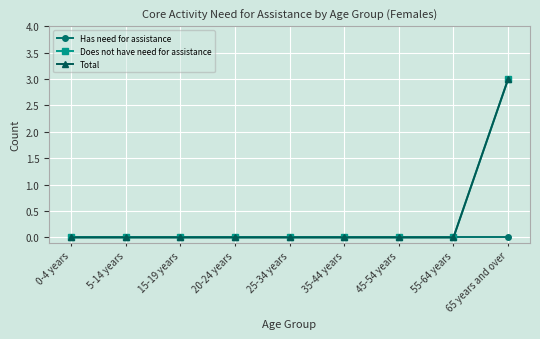

Rank the series by their maximum value, from lowest to highest.

Has need for assistance, Does not have need for assistance, Total